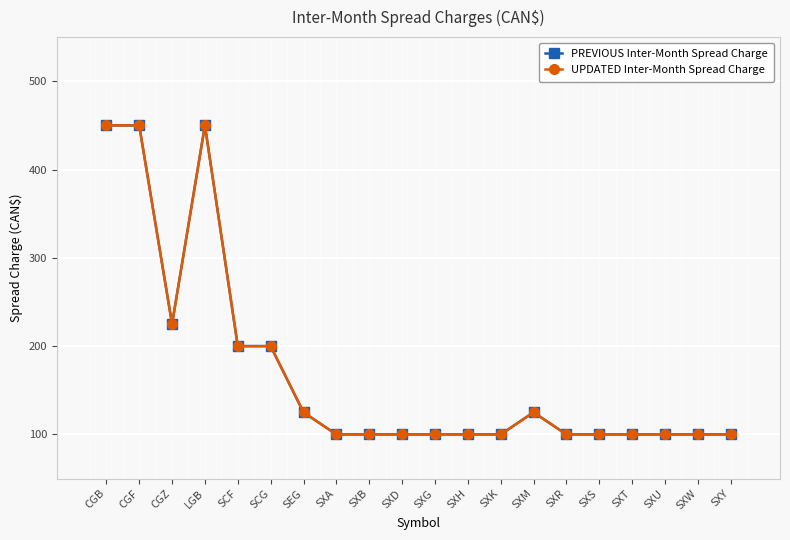

Is this an area chart (filled region under the line)?

No